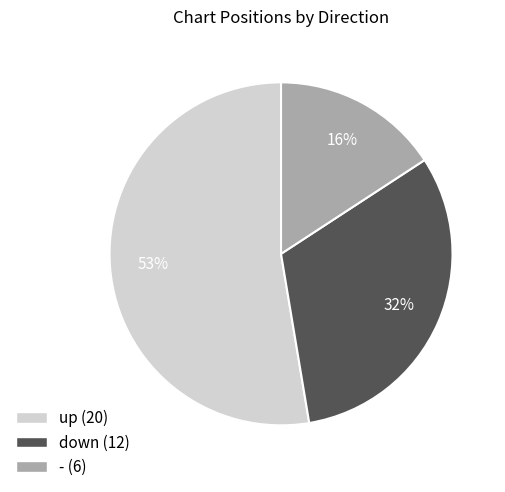

Do - and down together represent more than half of the pie?

No